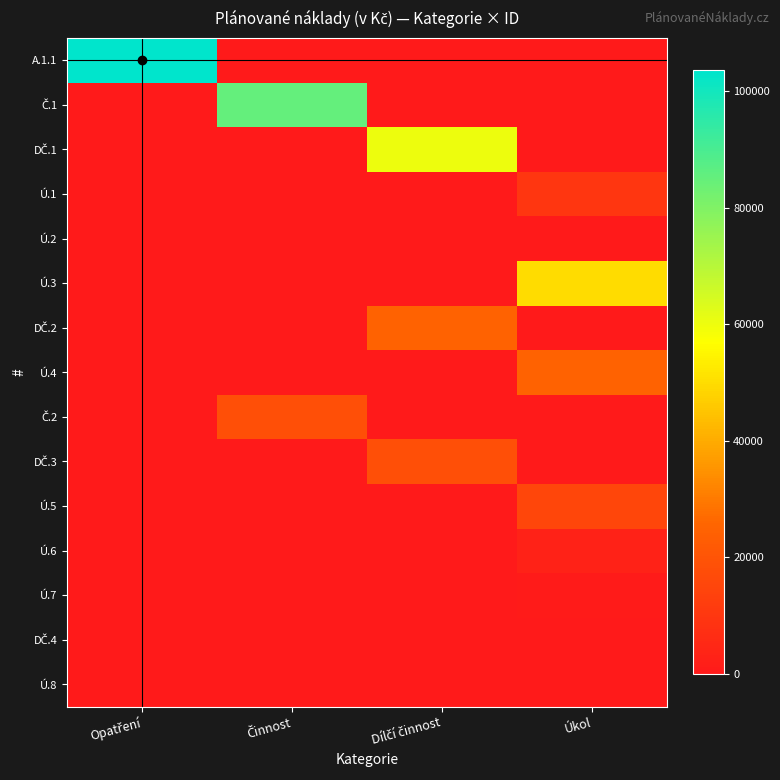

Which series has the largest range (max minus min)?

A.1.1